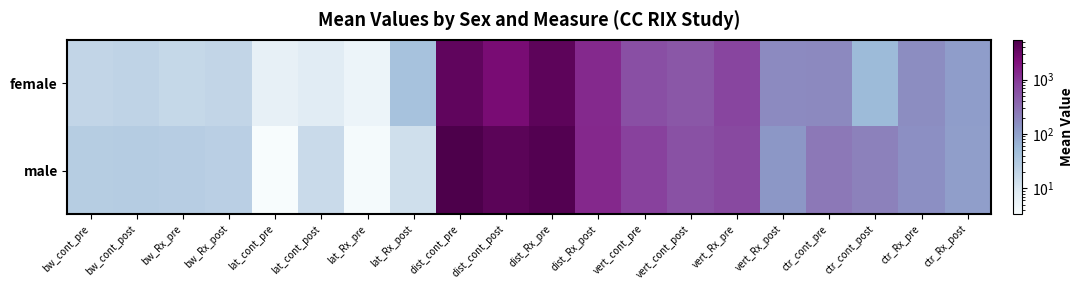

Count the number of categories in the chart.

20